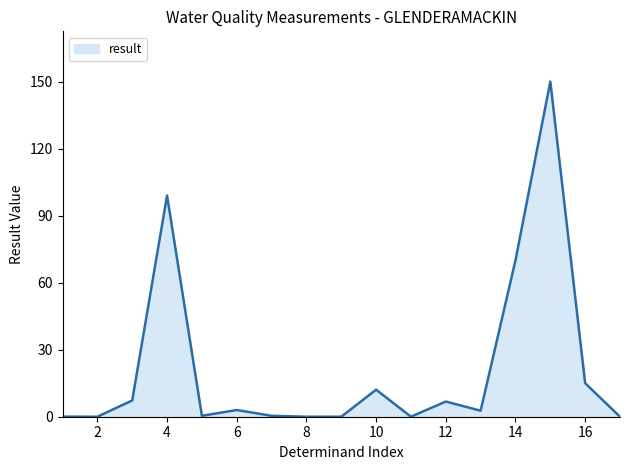

What is the greatest value displayed?

150.0